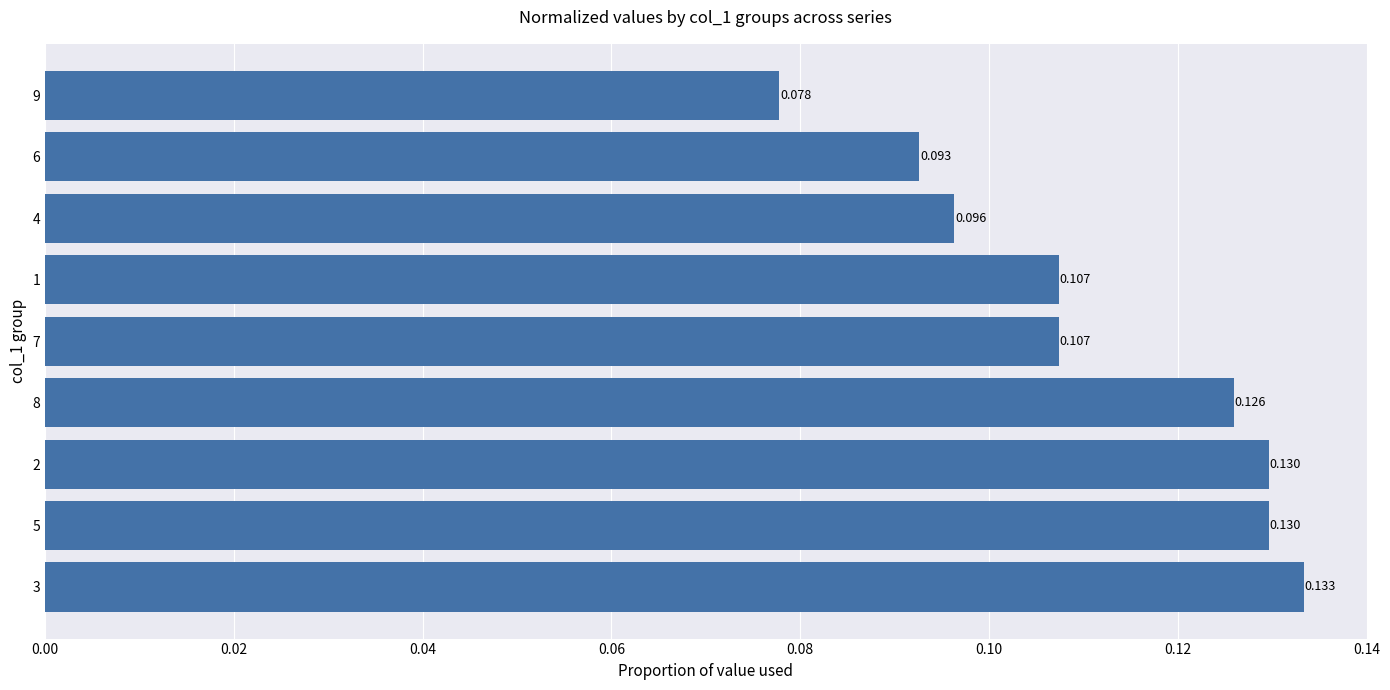

Which category has the lowest value across all series?

9